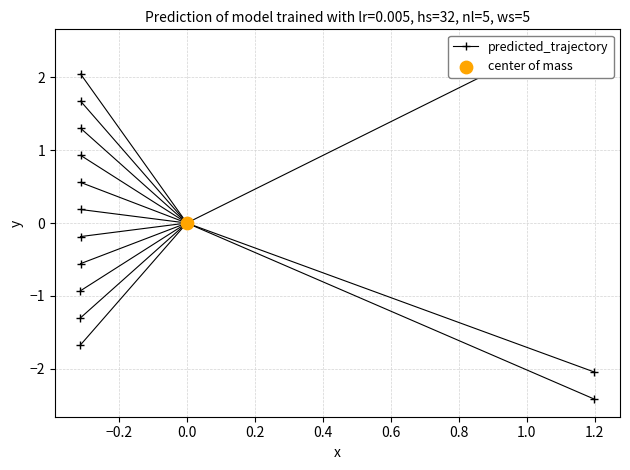

What is the change in value from −0.4 to −0.2?

-2.4